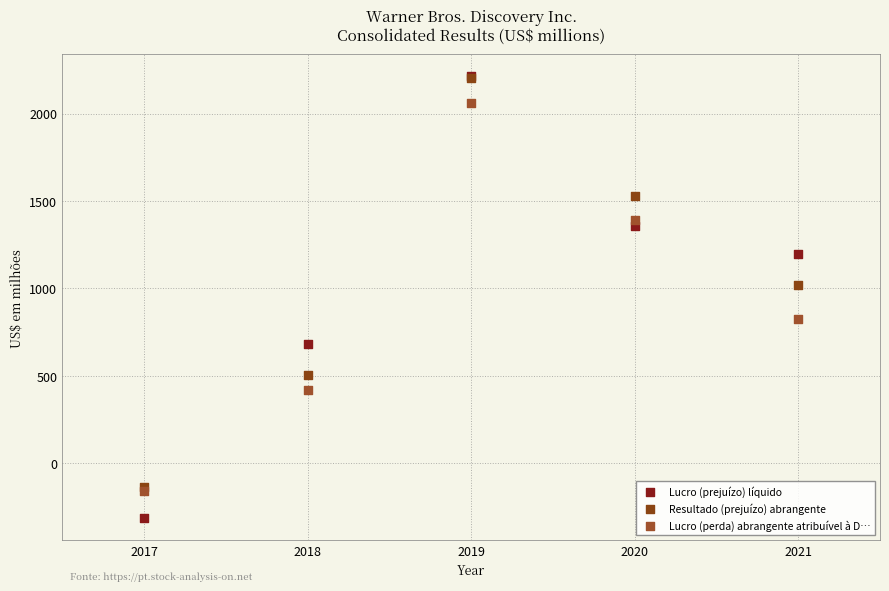

In the Lucro (perda) abrangente atribuível à D… series, what Y value is closest to 951?

827